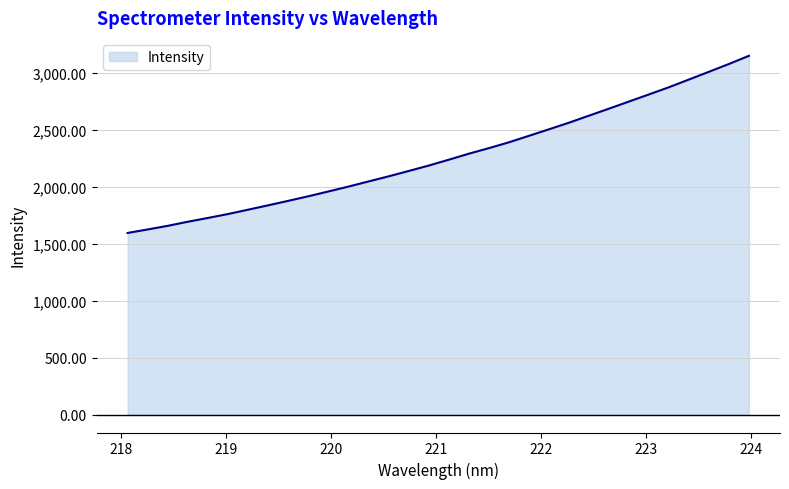

What is the smallest value displayed?

1593.1